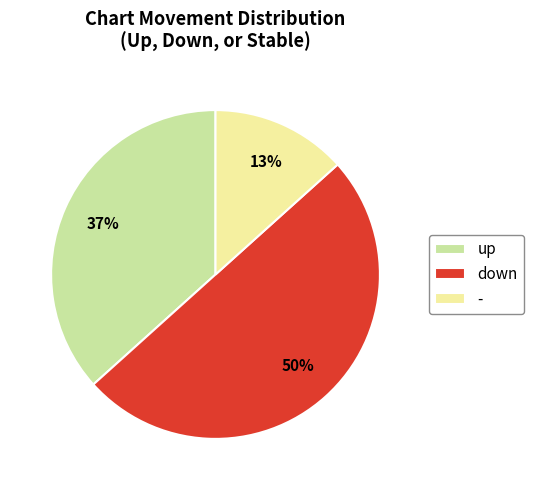

Which has a higher value, - or up?

up